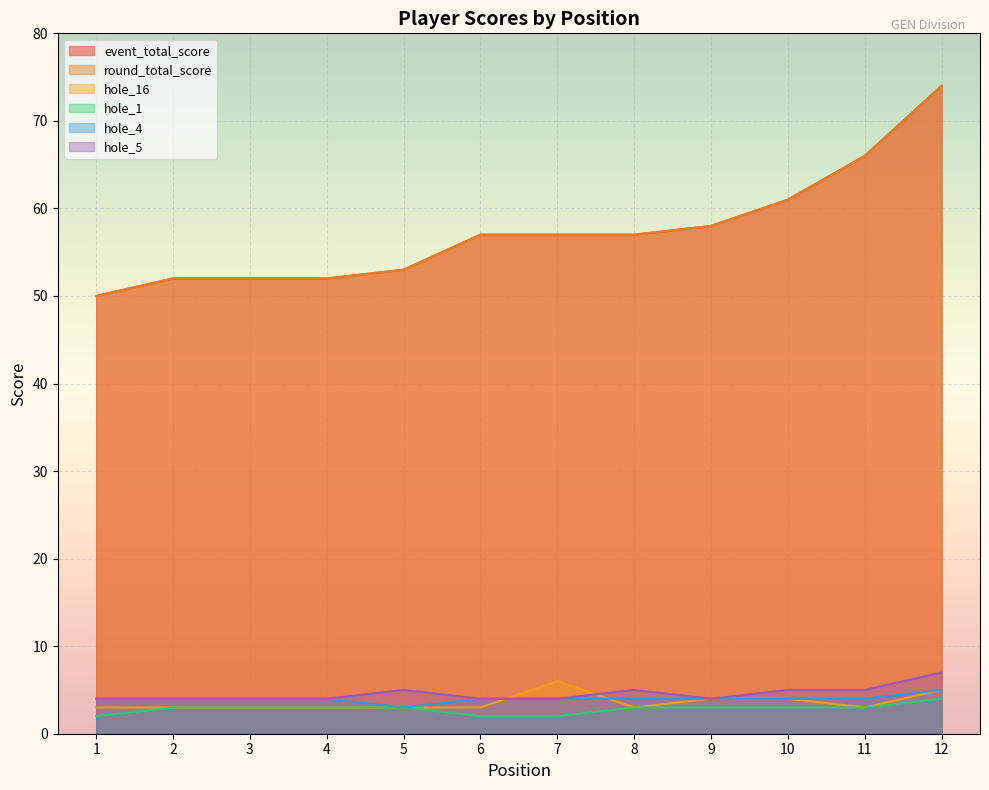

Reading right to left, what are all the values shown in this chart?

event_total_score: 74	66	61	58	57	57	57	53	52	52	52	50
round_total_score: 74	66	61	58	57	57	57	53	52	52	52	50
hole_16: 5	3	4	4	3	6	3	3	3	3	3	3
hole_1: 4	3	3	3	3	2	2	3	3	3	3	2
hole_4: 5	4	4	4	4	4	4	3	4	4	4	4
hole_5: 7	5	5	4	5	4	4	5	4	4	4	4